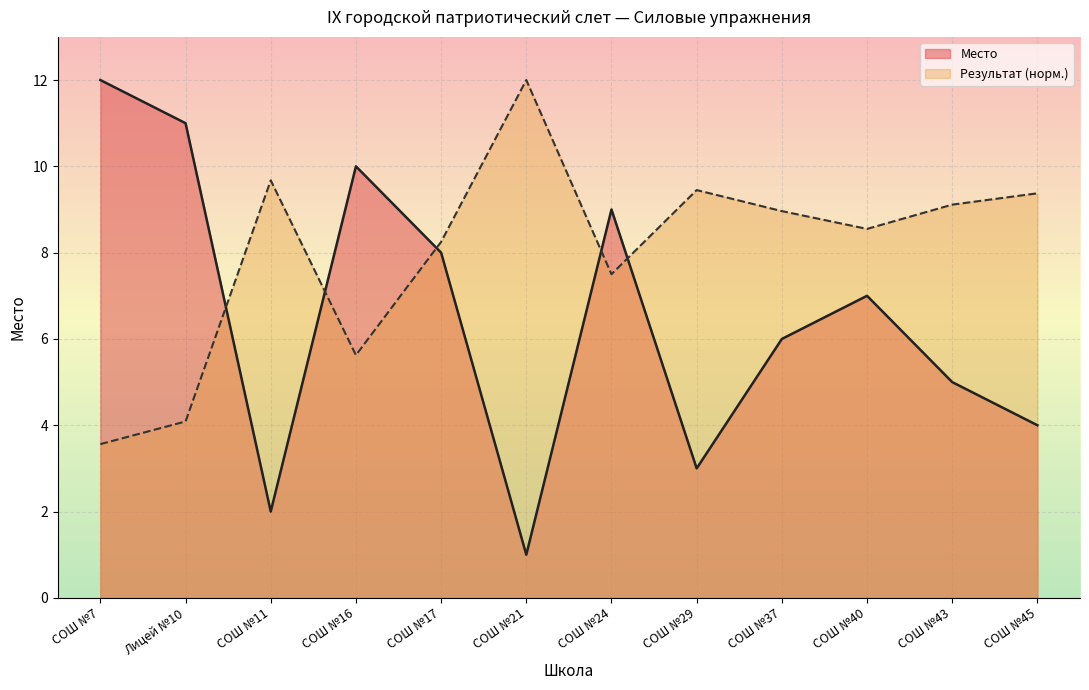

Rank the categories by value from highest to lowest.

СОШ №7, Лицей №10, СОШ №16, СОШ №24, СОШ №17, СОШ №40, СОШ №37, СОШ №43, СОШ №45, СОШ №29, СОШ №11, СОШ №21